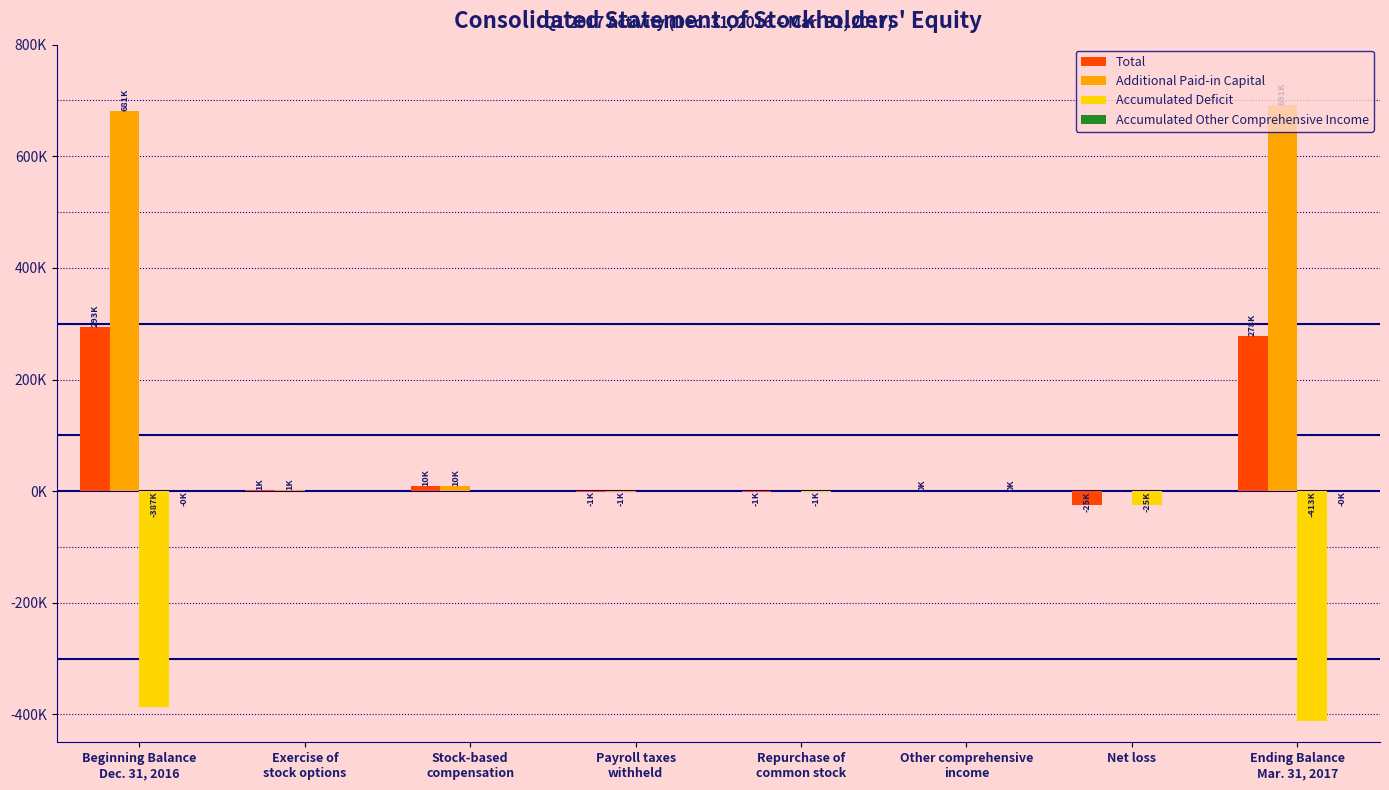

How many data points does each series have?

8